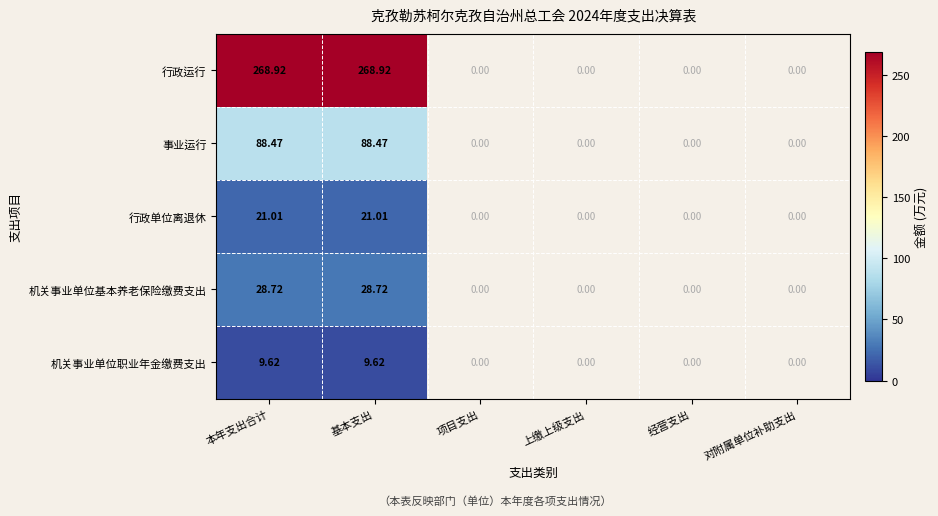

True or false: 机关事业单位职业年金缴费支出 has a value of 2.0 at 本年支出合计.

False